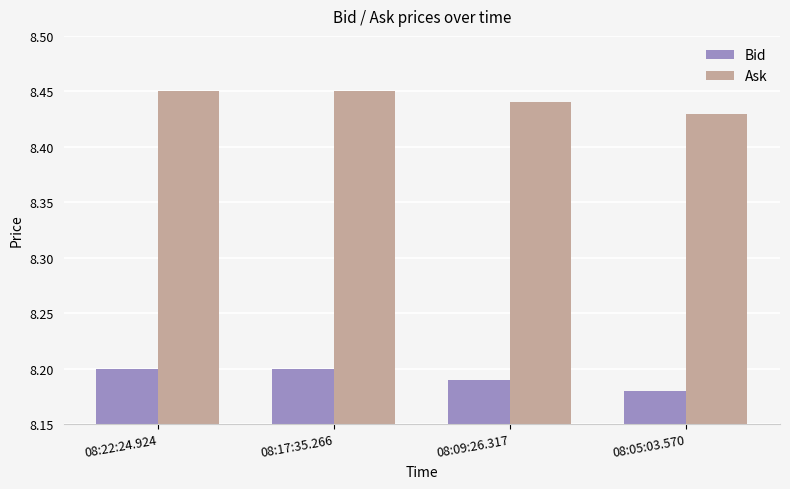

Count the Bid values in the range 8 to 9.

4